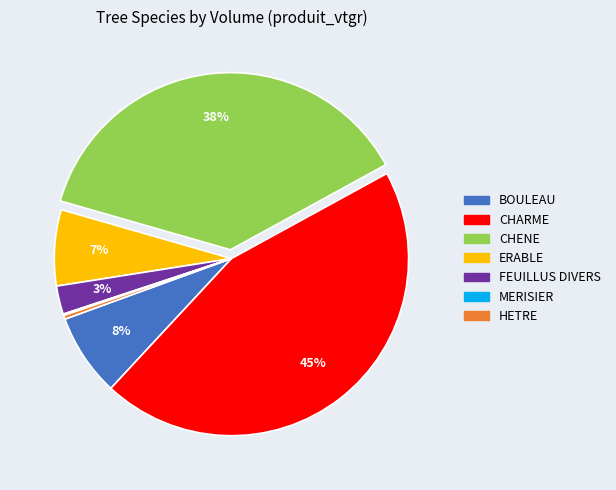

Is there a majority slice in this chart?

No